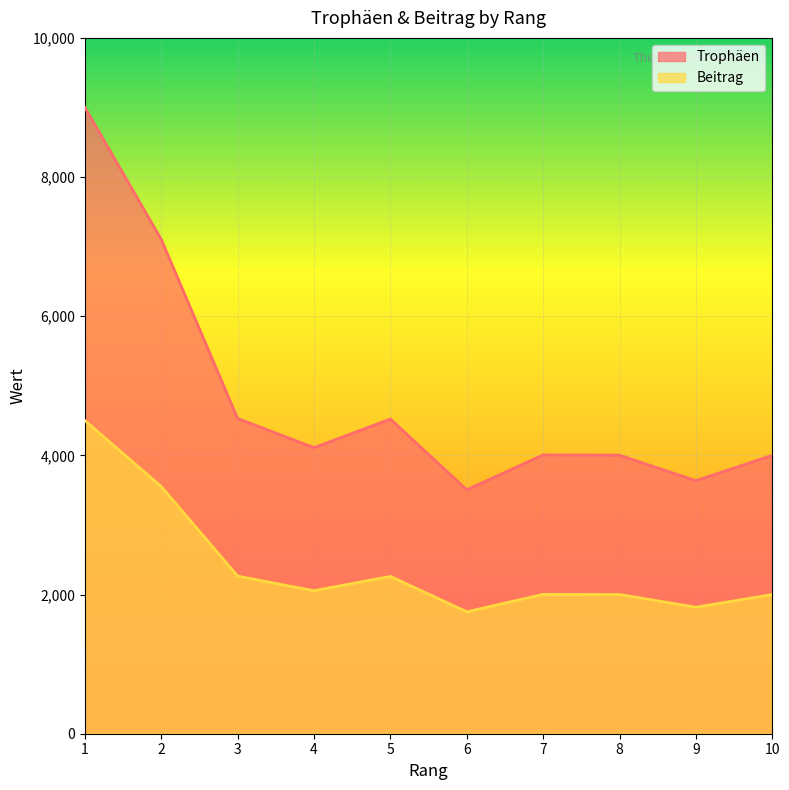

Is the value of Trophäen at 9 greater than the value of Beitrag at 2?

Yes